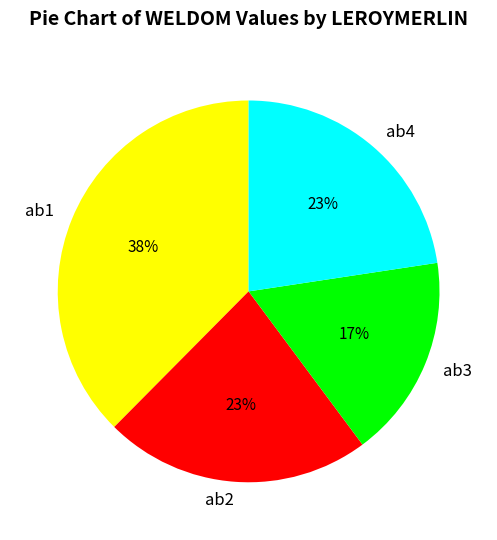

Does ab4 represent more than half of the total?

No